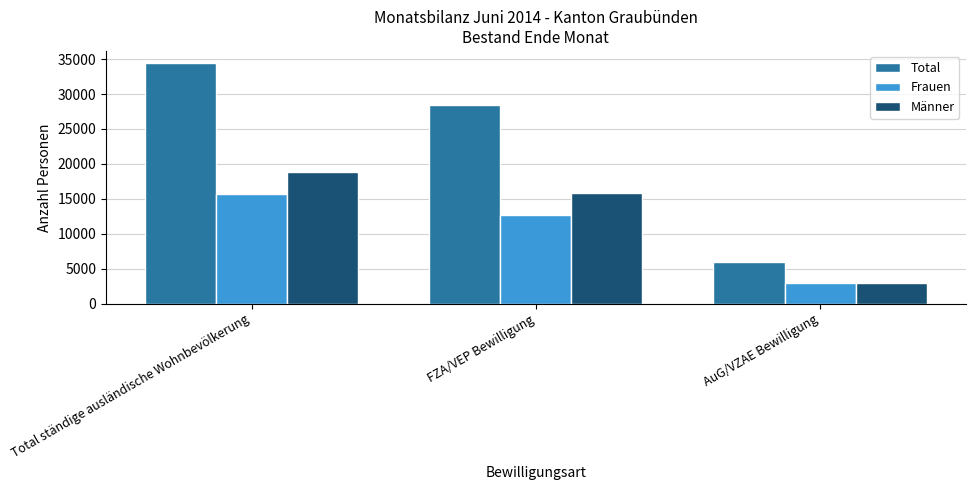

How many Total values are between 5974 and 34446?

3